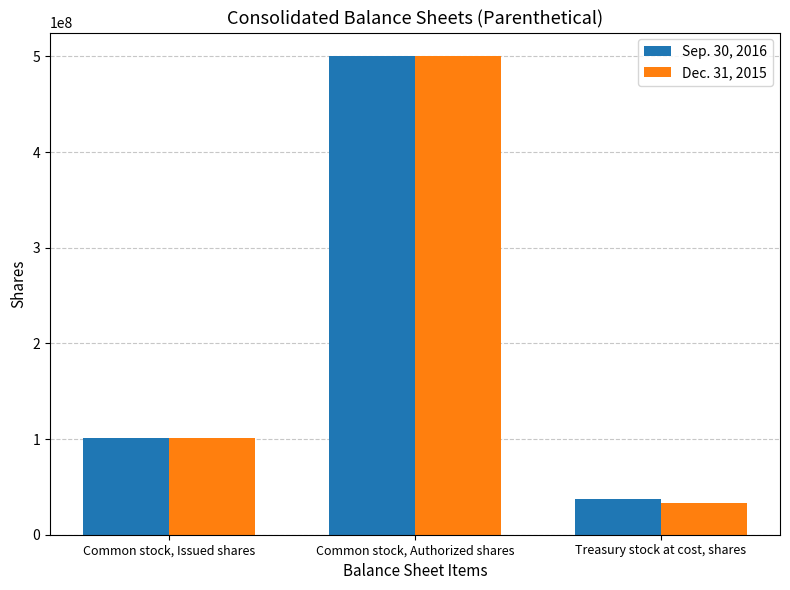

How many groups of bars are there?

3